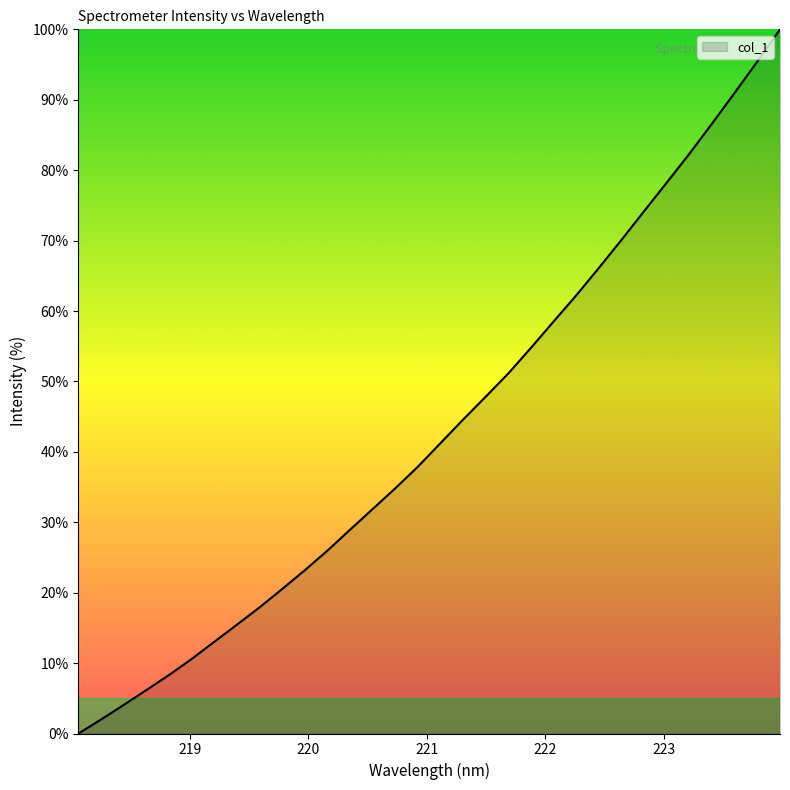

Does the chart display data point markers on the line(s)?

No